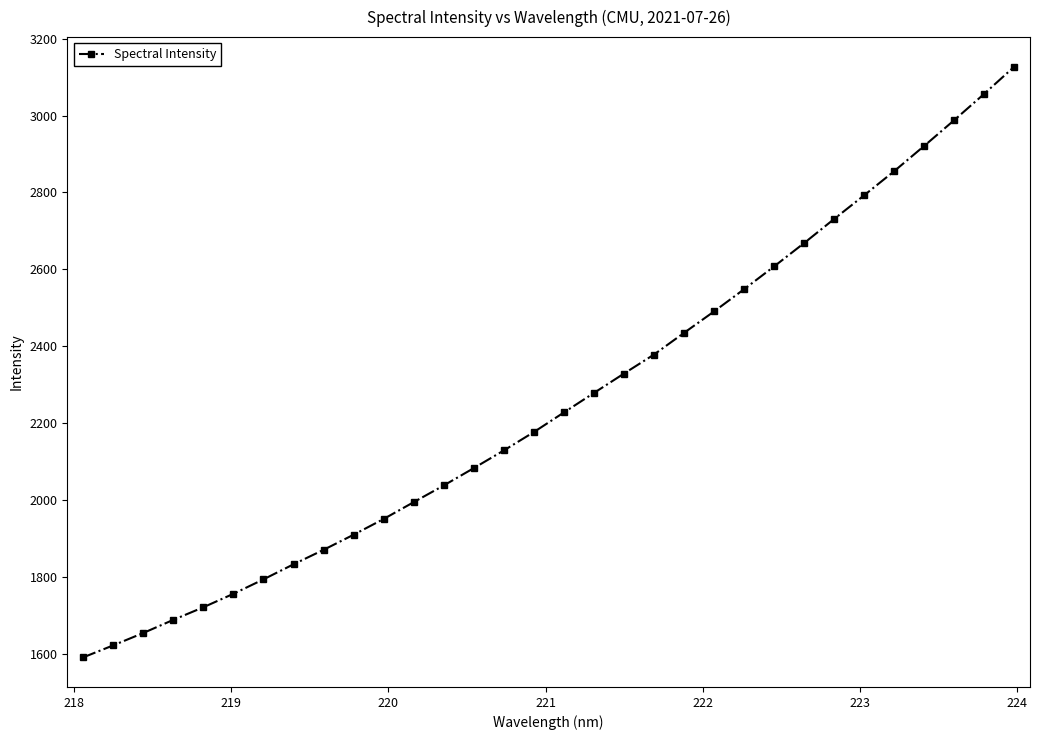

What is the average value?

2257.7